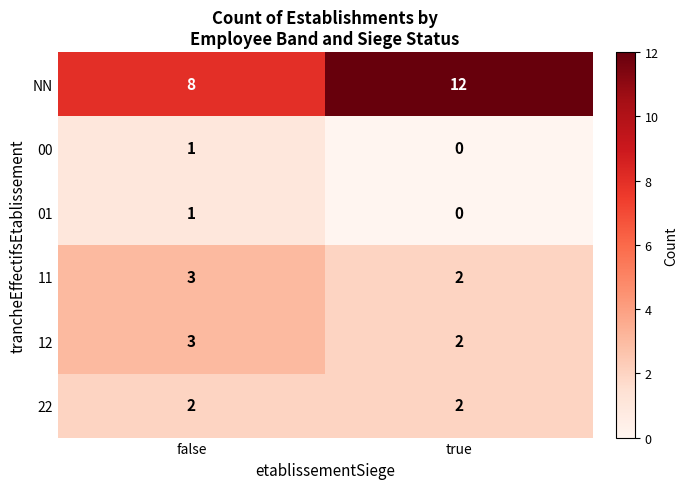

Is it true that NN equals 12 at true?

True